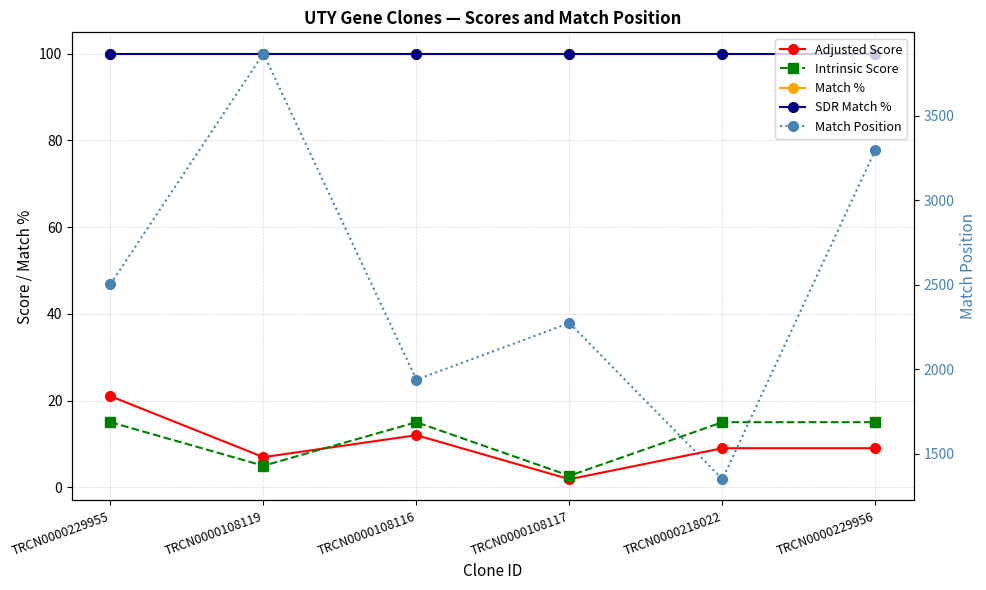

Reading right to left, transcribe all the data shown in this chart.

Adjusted Score: TRCN0000229956=9.0	TRCN0000218022=9.0	TRCN0000108117=1.8	TRCN0000108116=12.0	TRCN0000108119=6.9	TRCN0000229955=21.0
Intrinsic Score: TRCN0000229956=15.0	TRCN0000218022=15.0	TRCN0000108117=2.6	TRCN0000108116=15.0	TRCN0000108119=5.0	TRCN0000229955=15.0
Match %: TRCN0000229956=100.0	TRCN0000218022=100.0	TRCN0000108117=100.0	TRCN0000108116=100.0	TRCN0000108119=100.0	TRCN0000229955=100.0
SDR Match %: TRCN0000229956=100.0	TRCN0000218022=100.0	TRCN0000108117=100.0	TRCN0000108116=100.0	TRCN0000108119=100.0	TRCN0000229955=100.0
Match Position: TRCN0000229956=3298.0	TRCN0000218022=1351.0	TRCN0000108117=2274.0	TRCN0000108116=1939.0	TRCN0000108119=3866.0	TRCN0000229955=2503.0